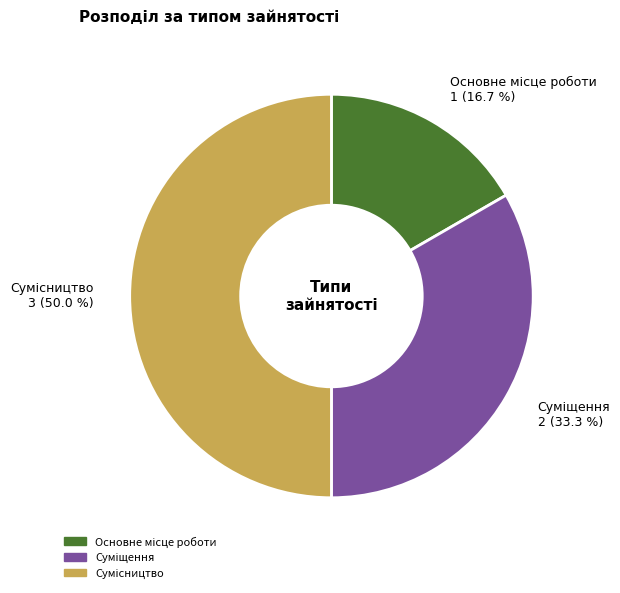

What is the total percentage of Суміщення and Основне місце роботи?

50.0%